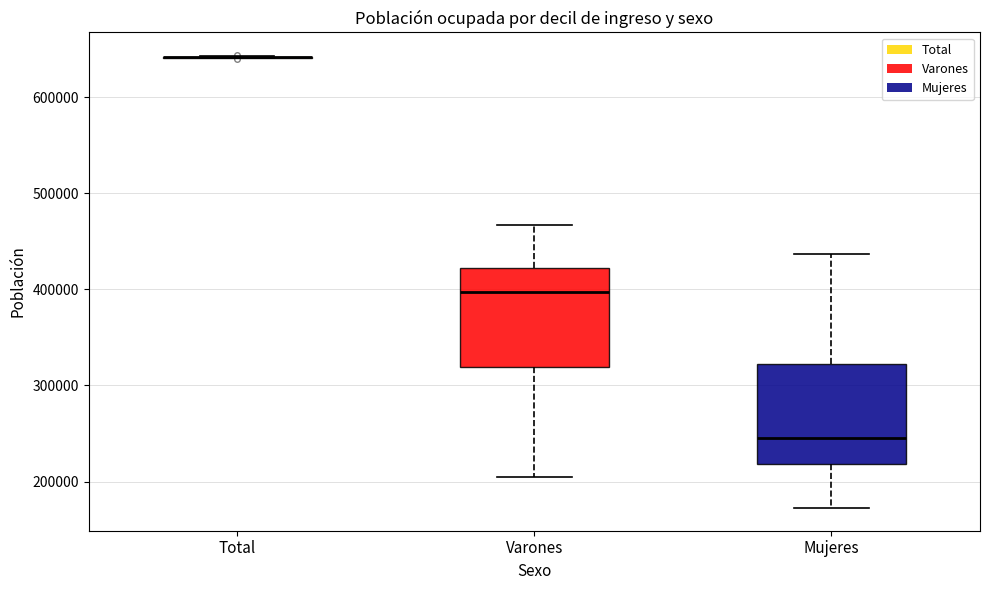

Reading left to right, transcribe this box plot: for each box, give where its median line is, the range the box spans, and where its two whiskers end, as read against the y-axis. The values are not printed on the chart, so give them approximately, as read against the axis.

Total: box collapsed to a line at 640000, whiskers 640000 to 640000
Varones: median 400000, box 320000 to 420000, whiskers 200000 to 470000
Mujeres: median 240000, box 220000 to 320000, whiskers 170000 to 440000